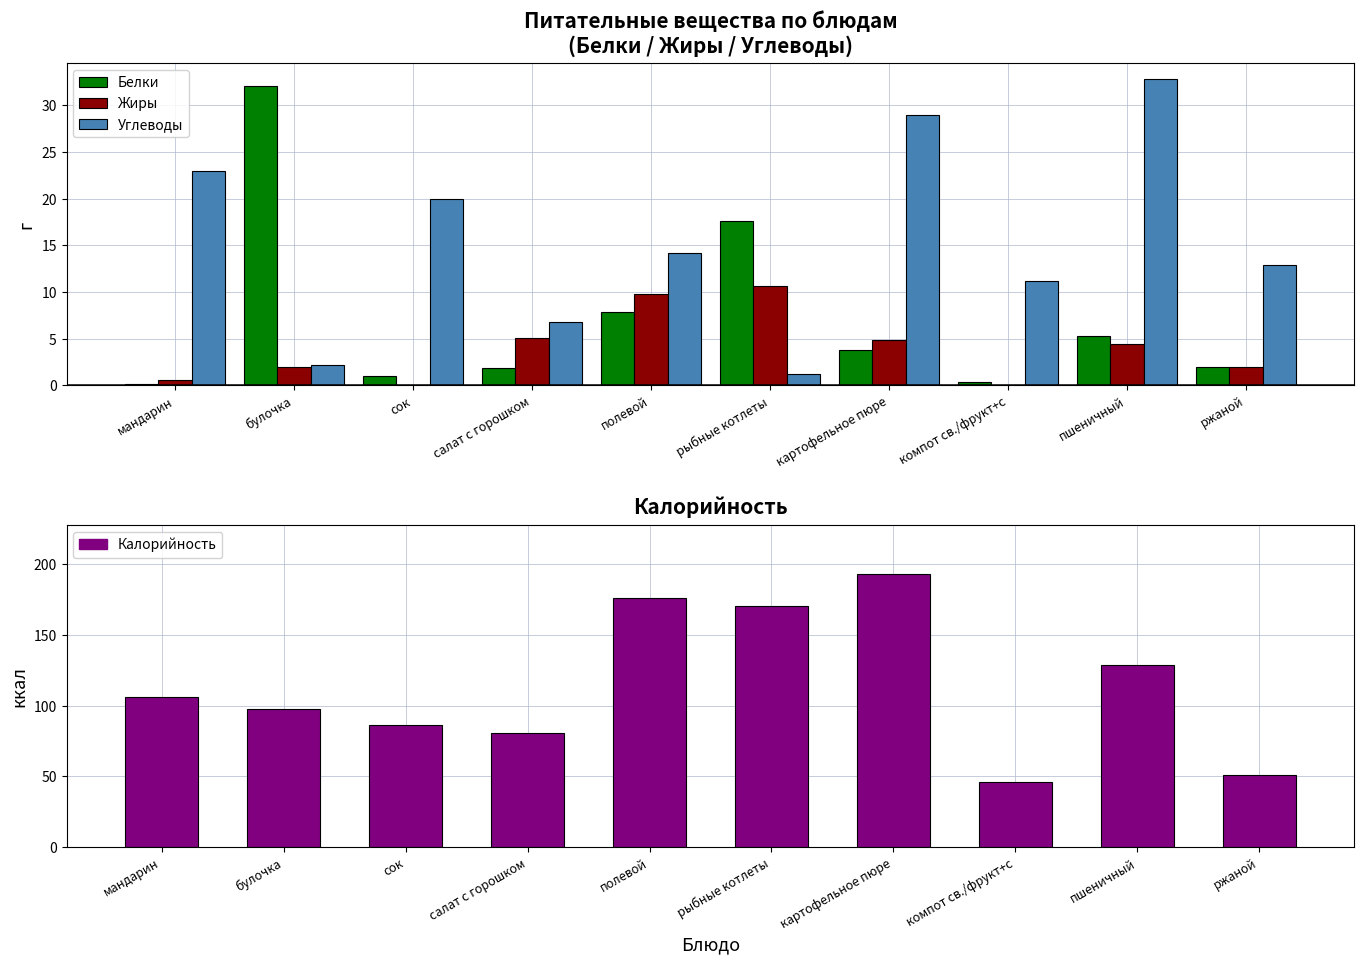

Is the value of Белки at ржаной greater than the value of Калорийность at мандарин?

No